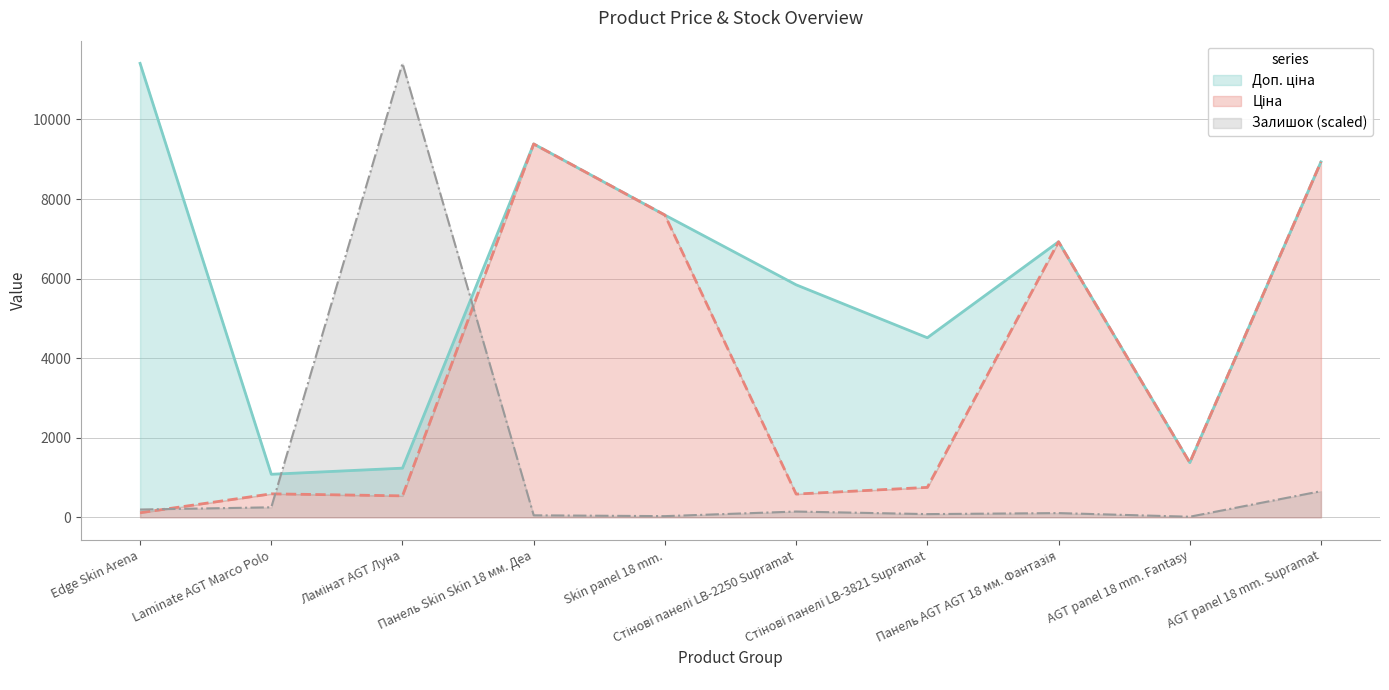

True or false: Залишок has a value of 195.2 at Edge Skin Arena.

True